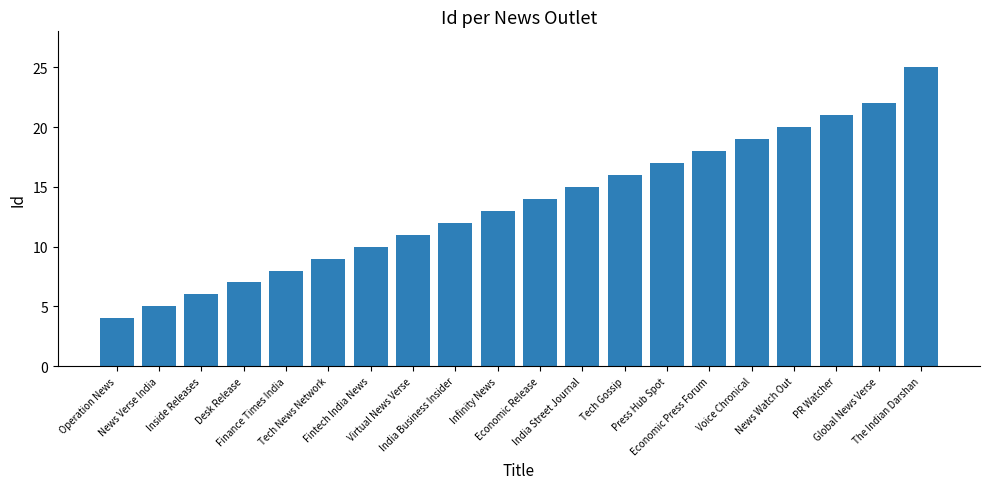

Reading left to right, list all the values displayed in this chart.

Operation News=4	News Verse India=5	Inside Releases=6	Desk Release=7	Finance Times India=8	Tech News Network=9	Fintech India News=10	Virtual News Verse=11	India Business Insider=12	Infinity News=13	Economic Release=14	India Street Journal=15	Tech Gossip=16	Press Hub Spot=17	Economic Press Forum=18	Voice Chronical=19	News Watch Out=20	PR Watcher=21	Global News Verse=22	The Indian Darshan=25